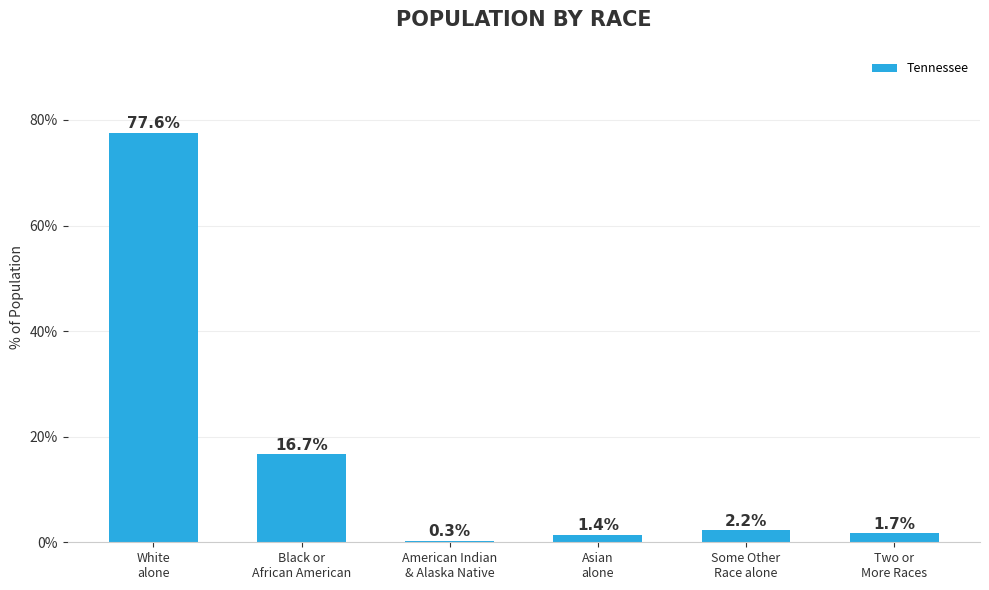

Which has a higher value, Some Other
Race alone or Asian
alone?

Some Other
Race alone